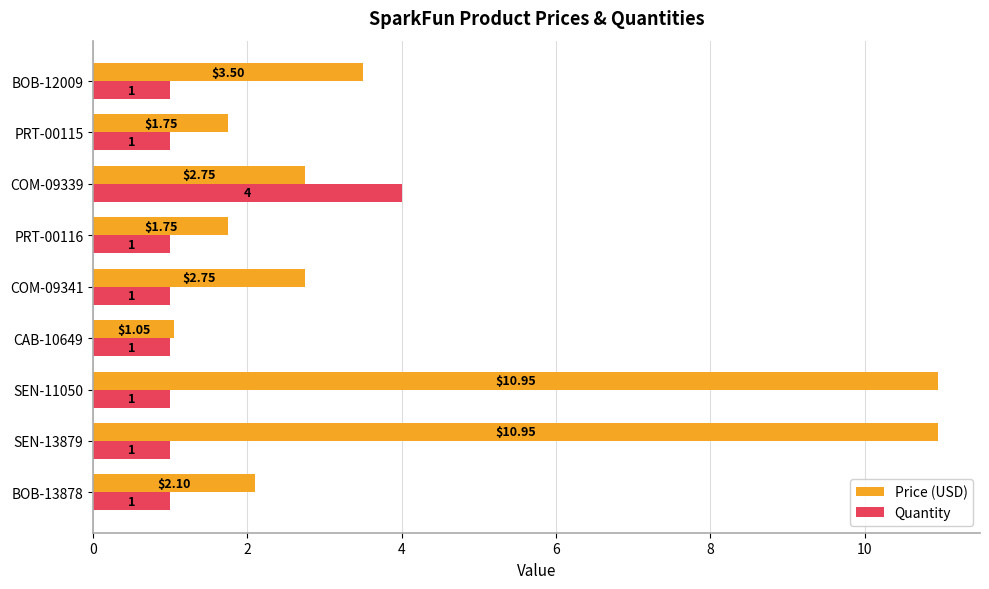

What is the sum of all Quantity values?

12.0